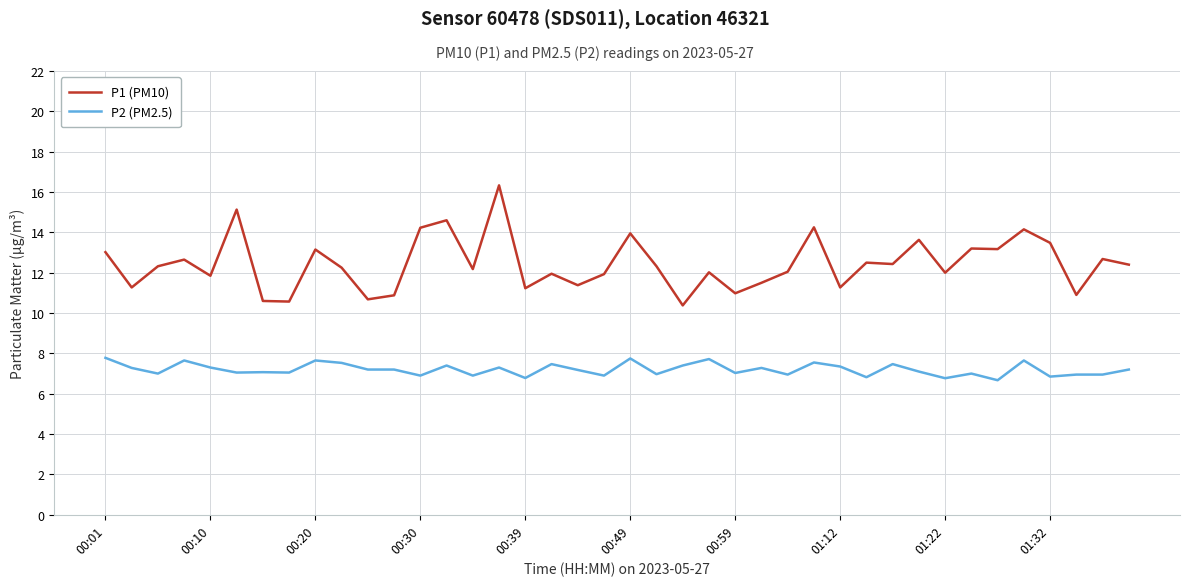

What is the minimum value for P2 (PM2.5)?

6.7